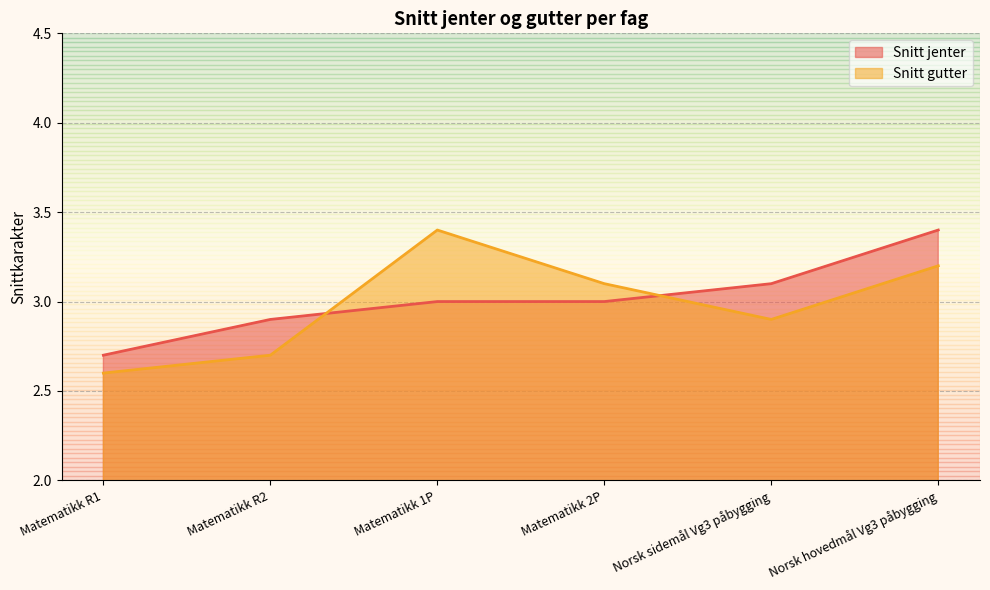

Read the Snitt gutter value at Matematikk R1.

2.6